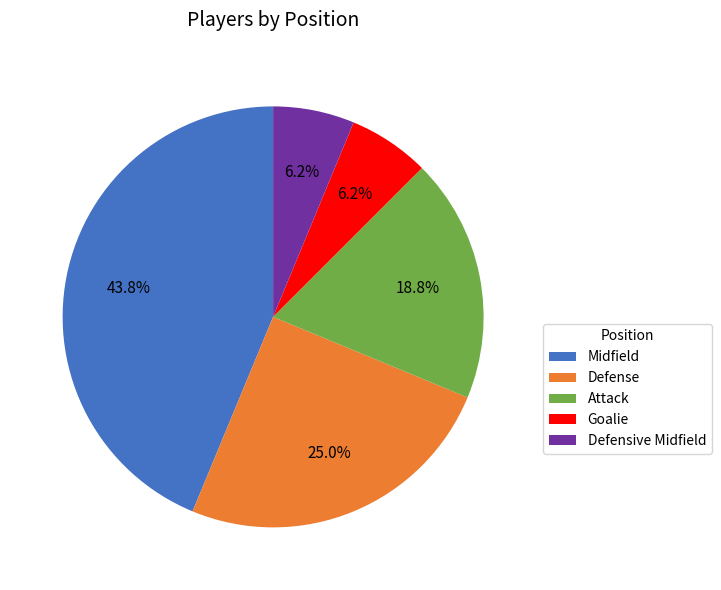

Is Defense the majority of the pie?

No